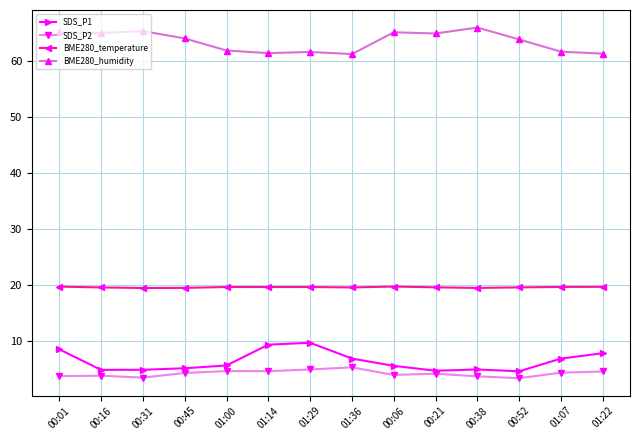

What is the difference between the highest and lowest values at 00:52?

60.4